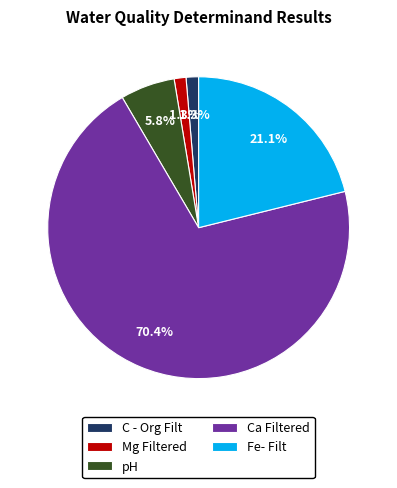

What portion of the pie excludes Fe- Filt?

78.9%